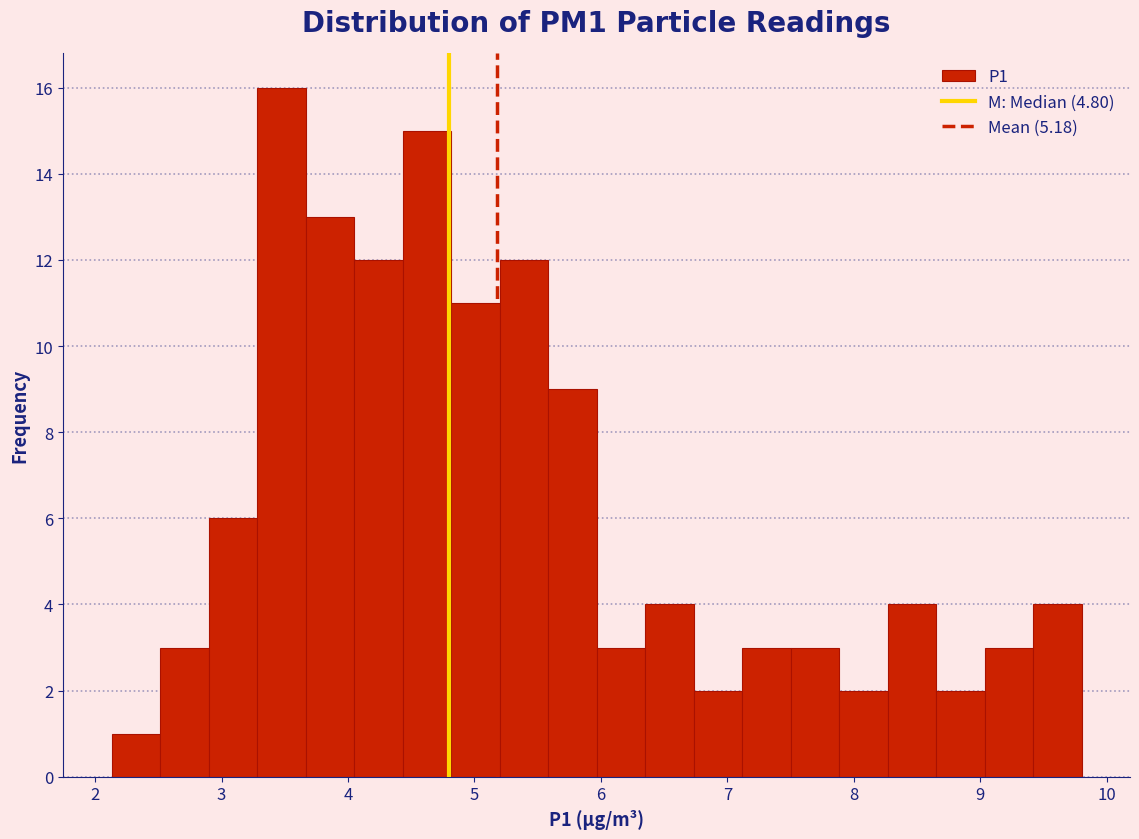

Read against the x-axis, roughly where is the centre of the tallest bar?

3.5